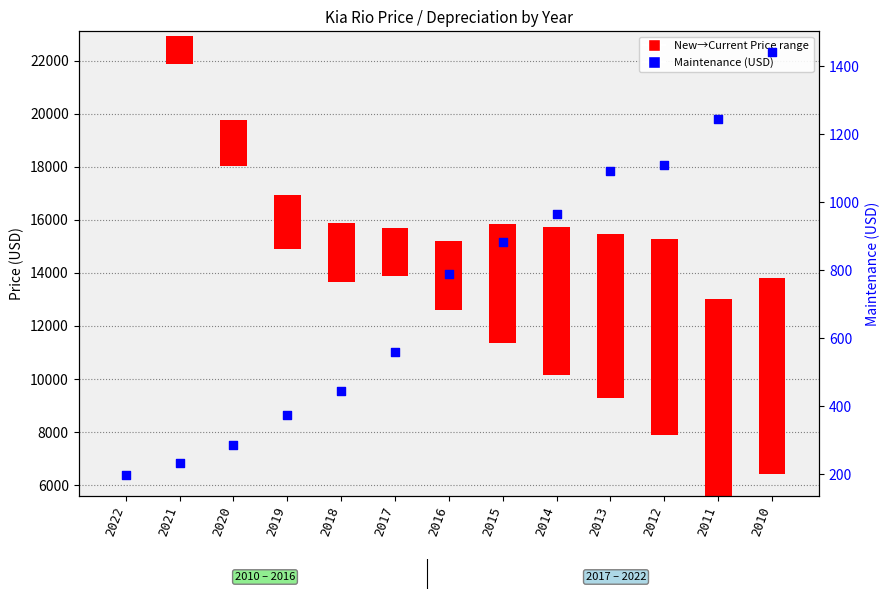

What is the change in value from 2020 to 2015?

+595